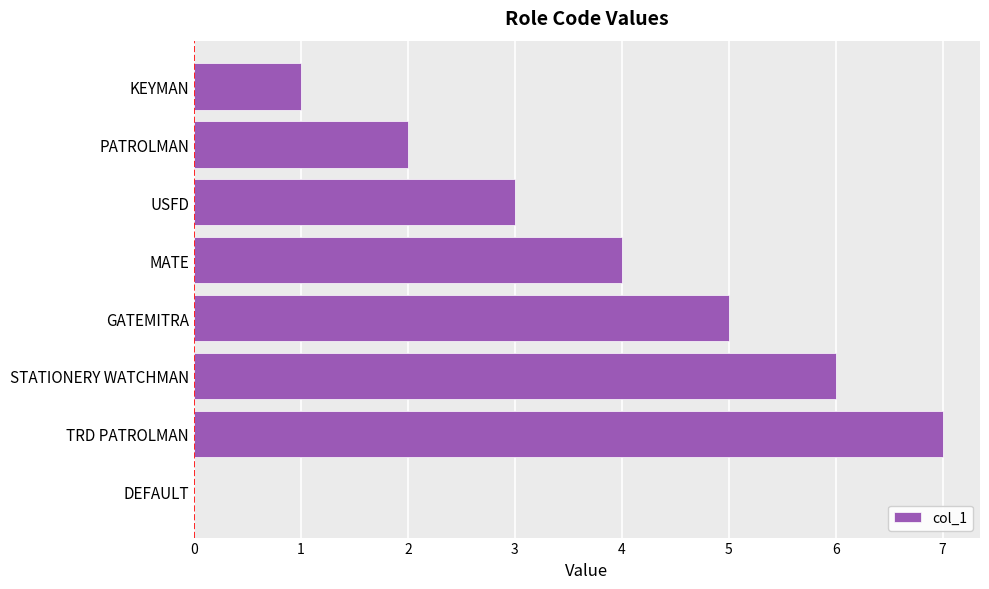

Approximately how many times larger is the value at TRD PATROLMAN compared to KEYMAN?

7.0